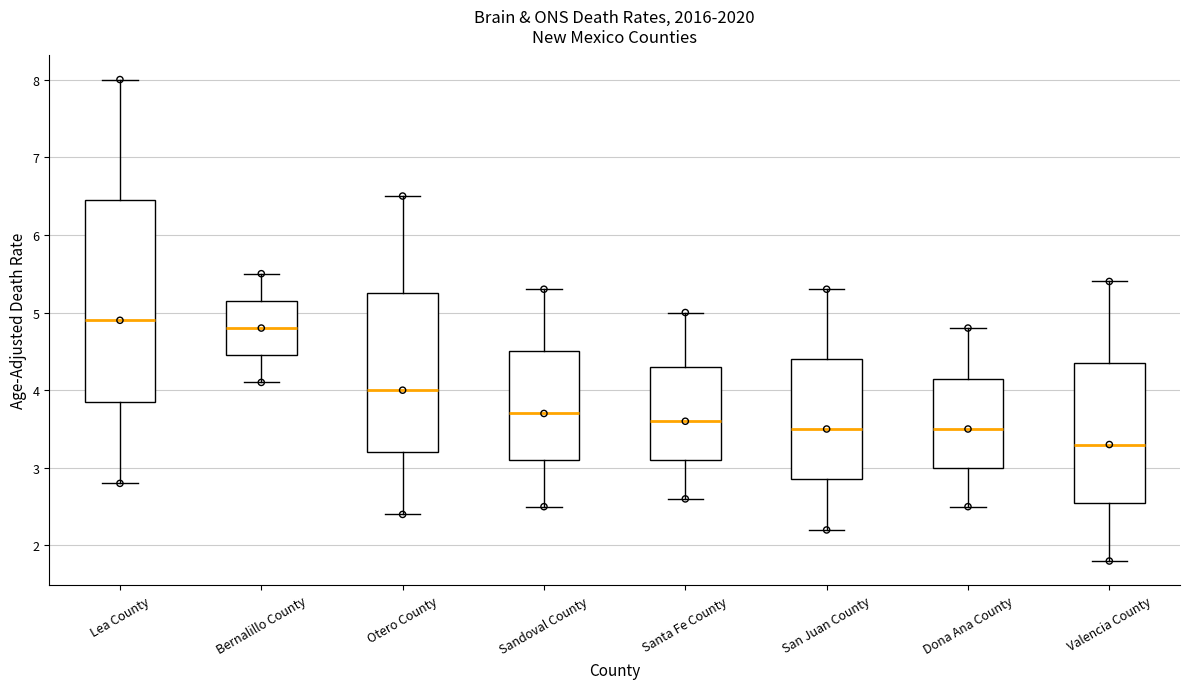

Which box is the tallest, from its lower edge to its upper edge?

Lea County